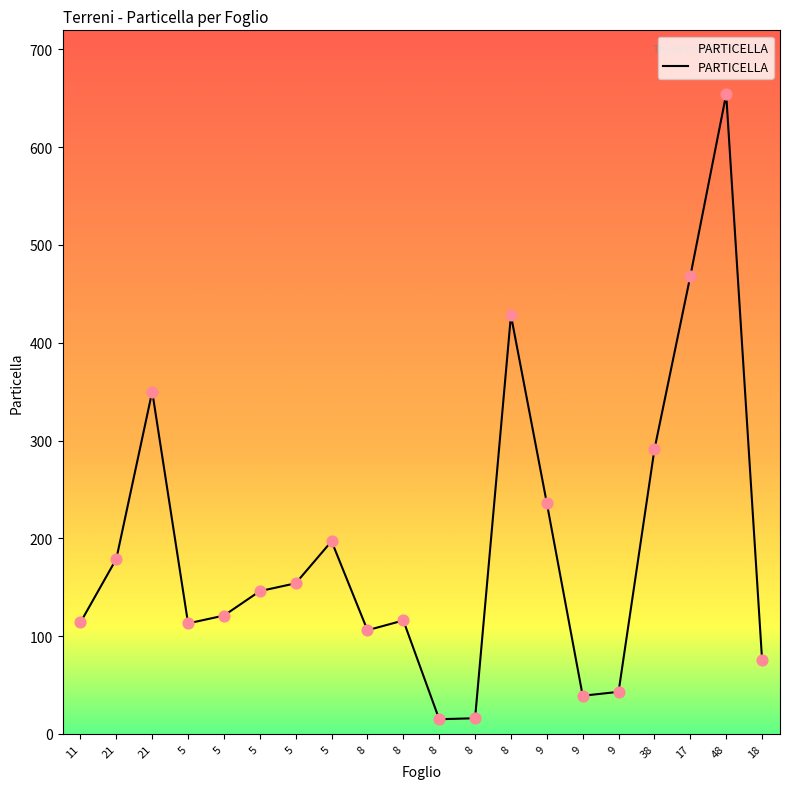

What is the change in value from 5 to 5?

+51